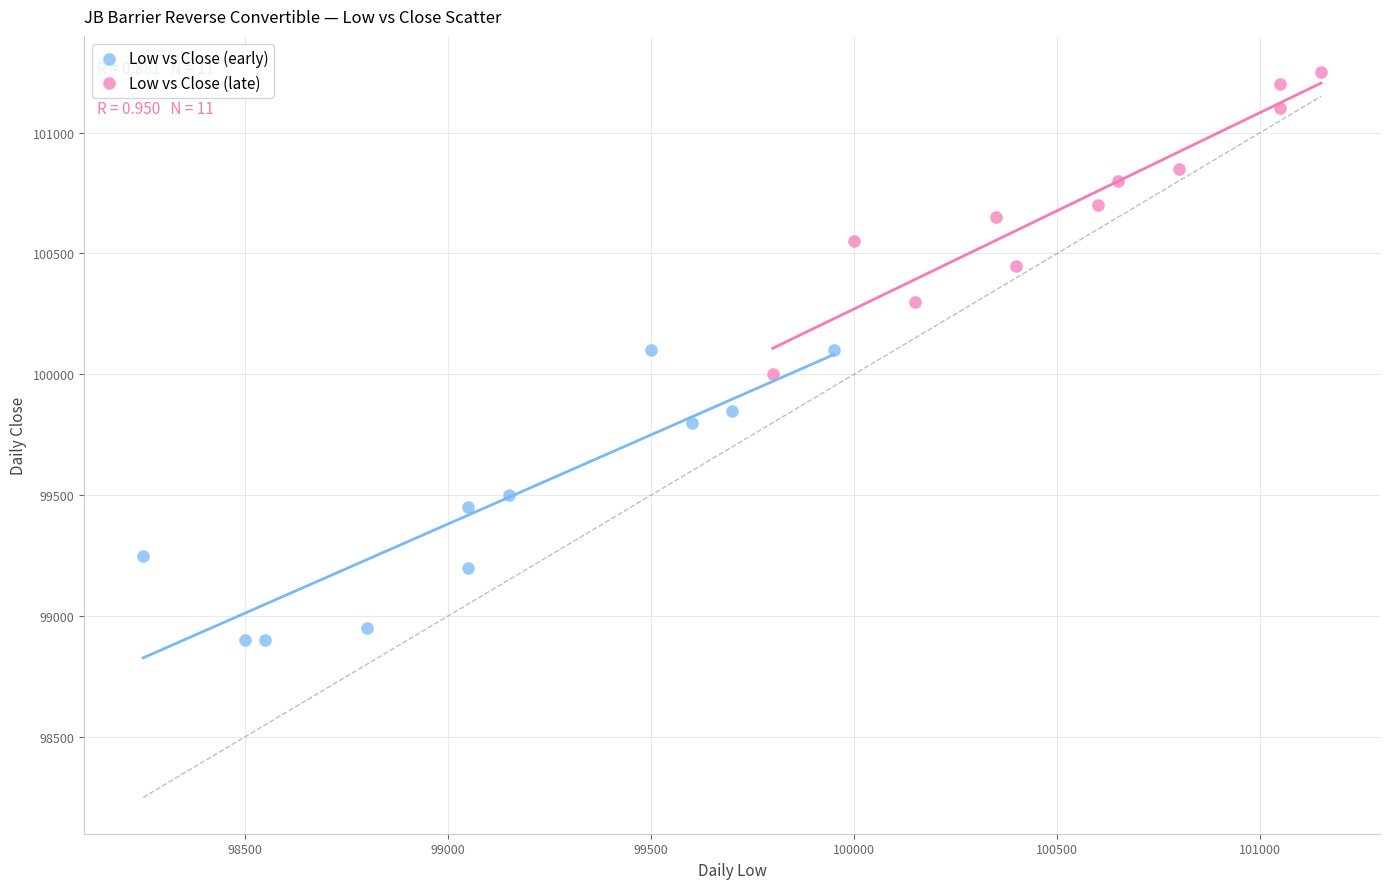

Which series reaches the maximum Y coordinate?

Low vs Close (late)